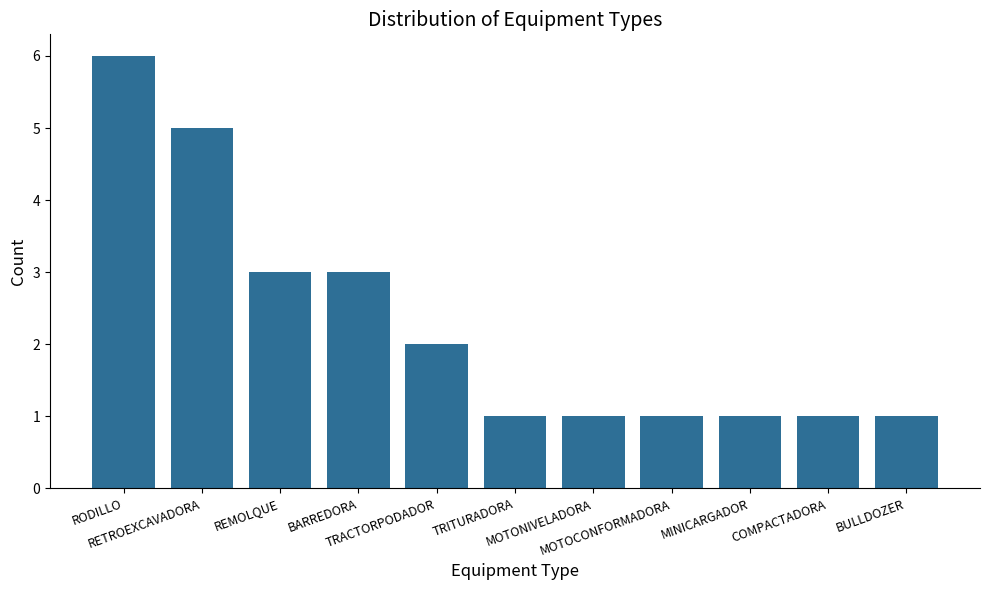

What is the label of the 1st bar from the left?

RODILLO